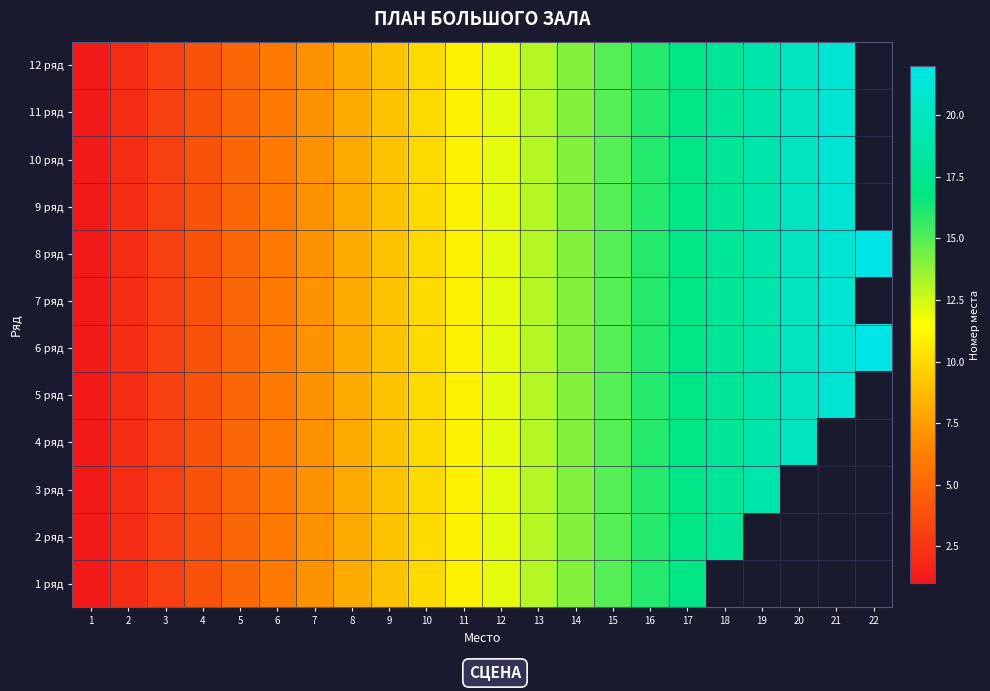

What is the greatest value displayed?

22.0